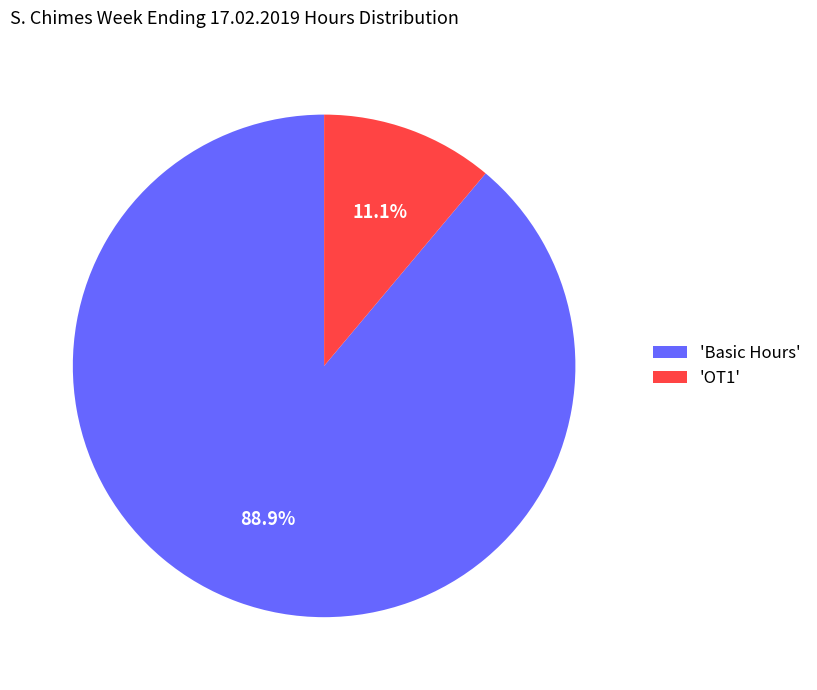

How much of the chart is everything except 'OT1'?

88.9%